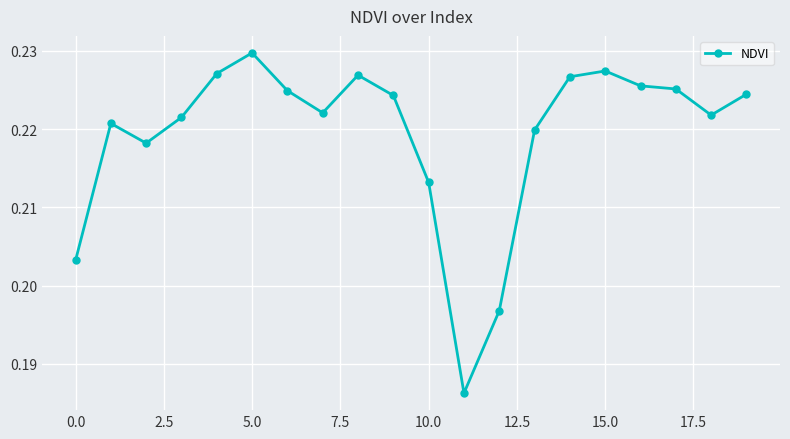

Does the chart display data point markers on the line(s)?

Yes